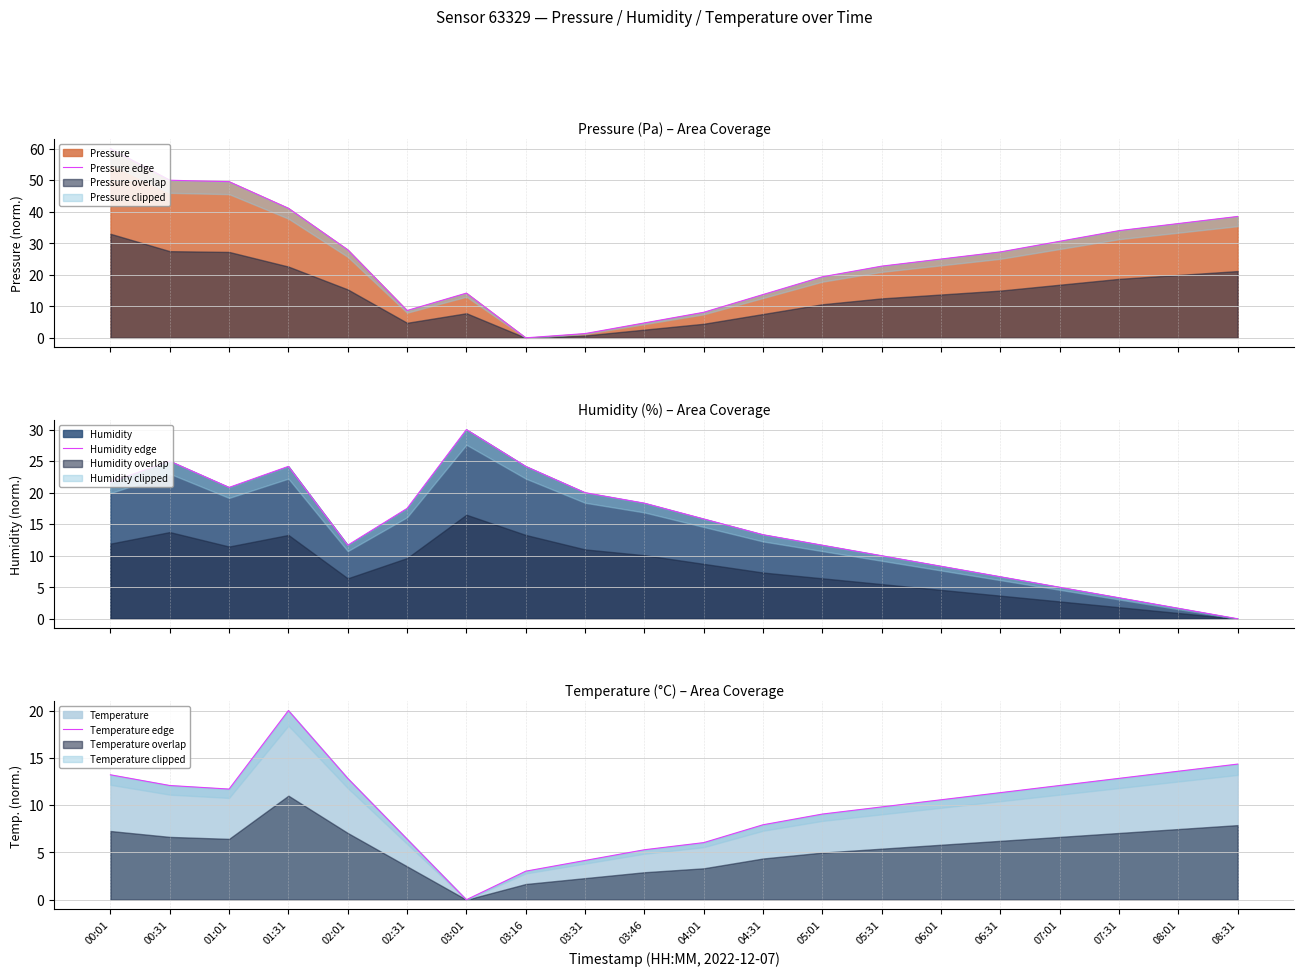

True or false: Pressure edge has a value of 19.6 at 03:01.

False